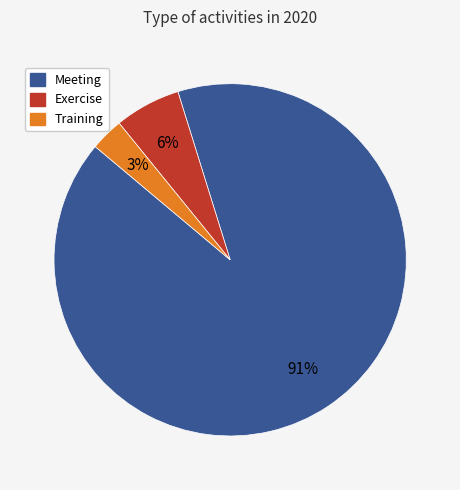

Is the sum of Meeting and Training greater than half?

Yes